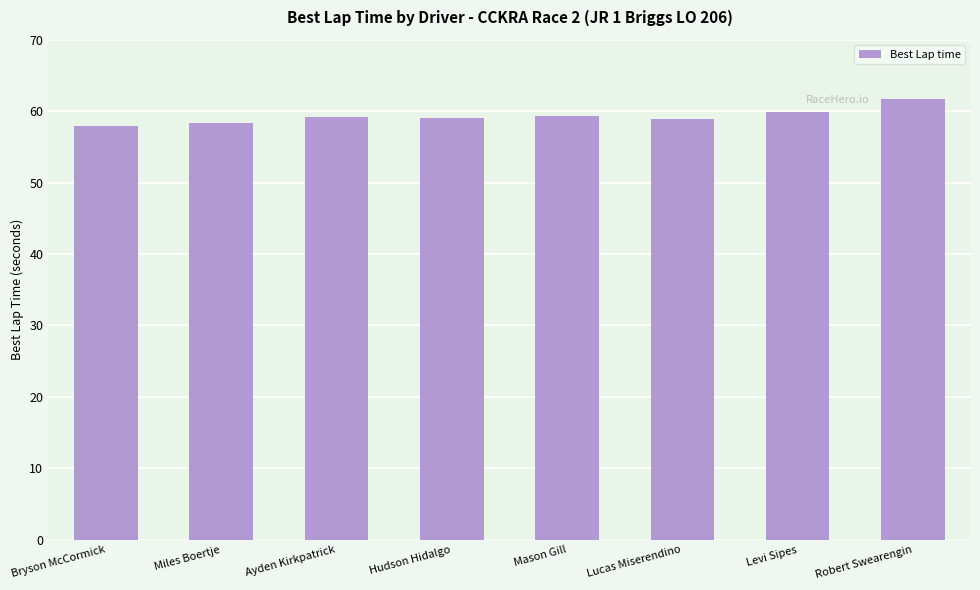

How many bars are there in total?

8